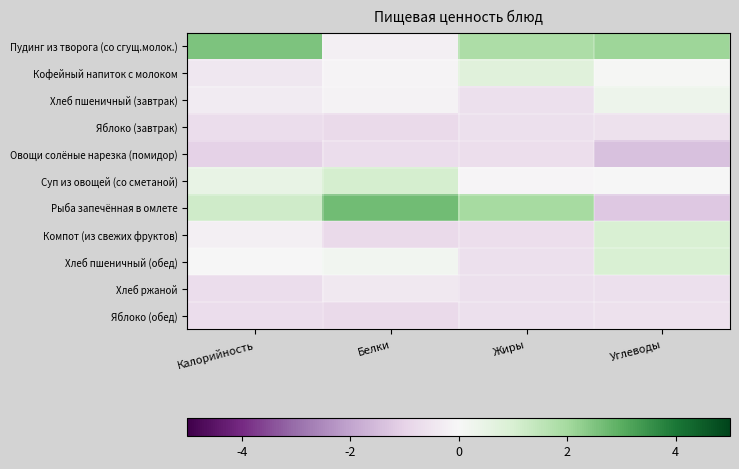

Between Калорийность and Углеводы, which series saw the biggest shift?

Рыба запечённая в омлете